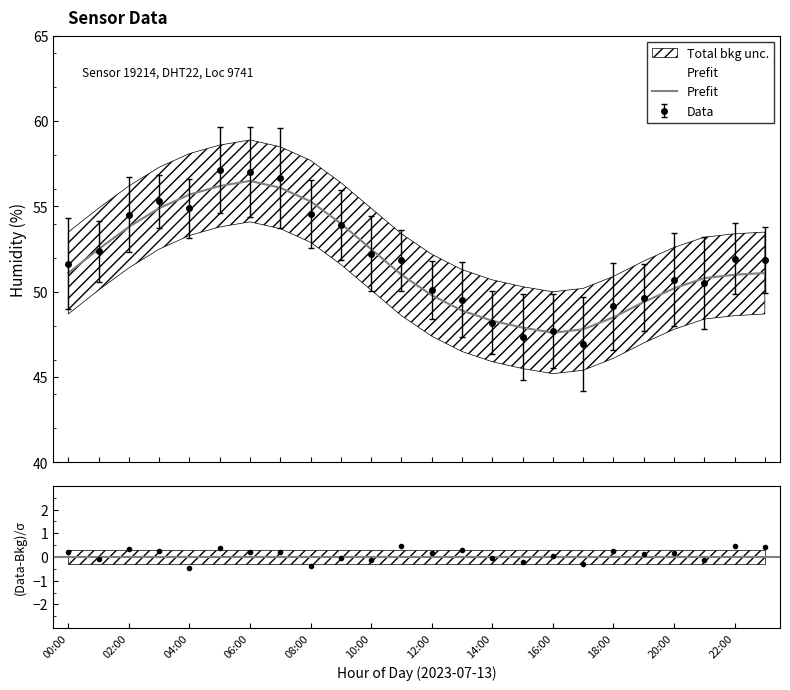

Which has a higher value, 20 or 22:00?

22:00